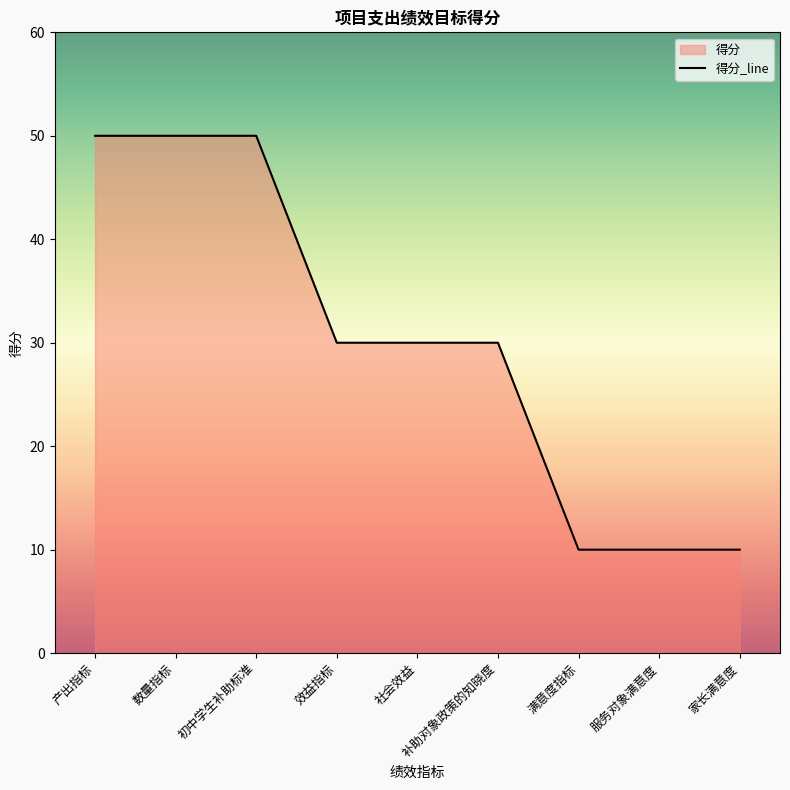

Which label corresponds to the largest value in the chart?

产出指标